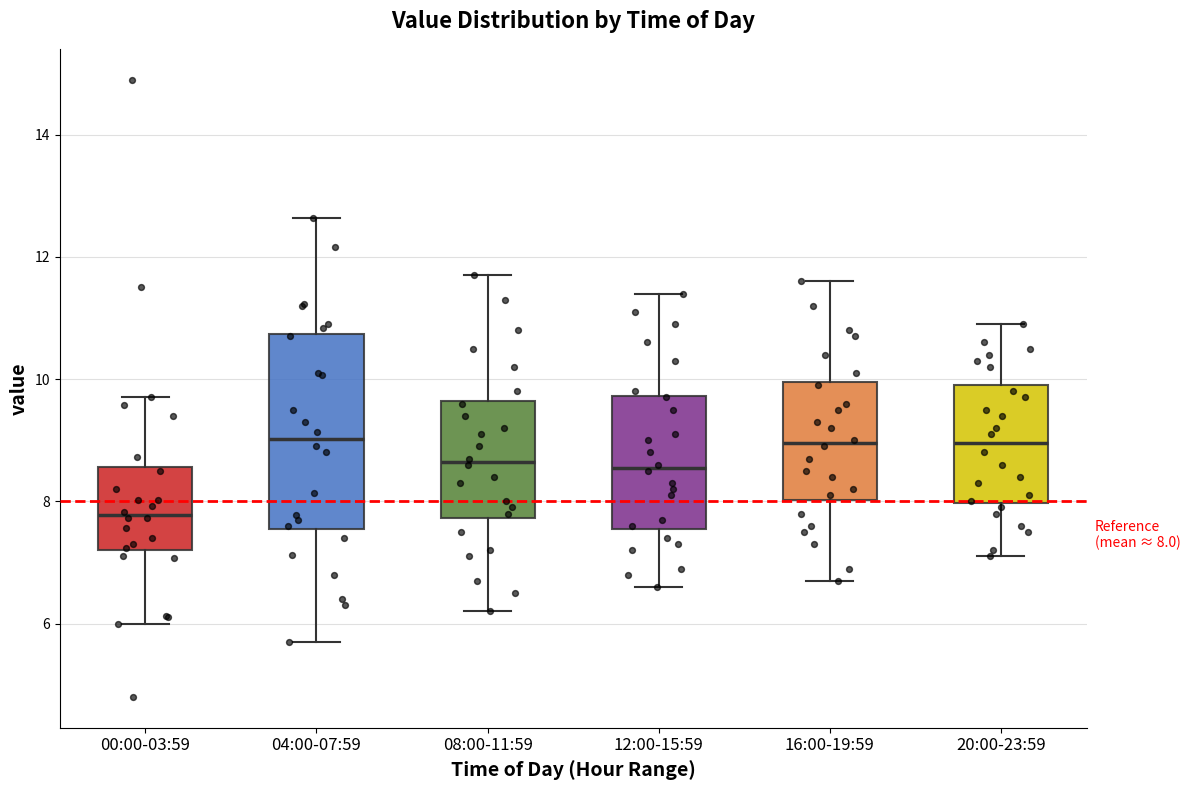

Which box is the tallest, from its lower edge to its upper edge?

04:00-07:59